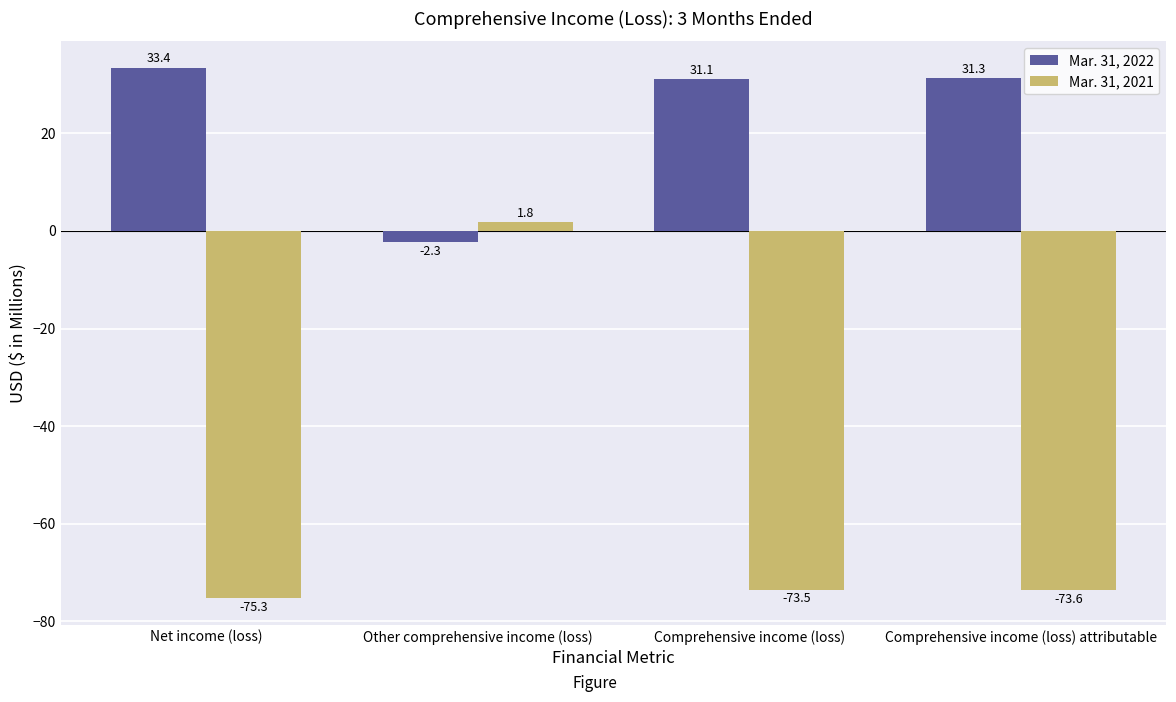

What is the label of the 4th bar from the right?

Net income (loss)